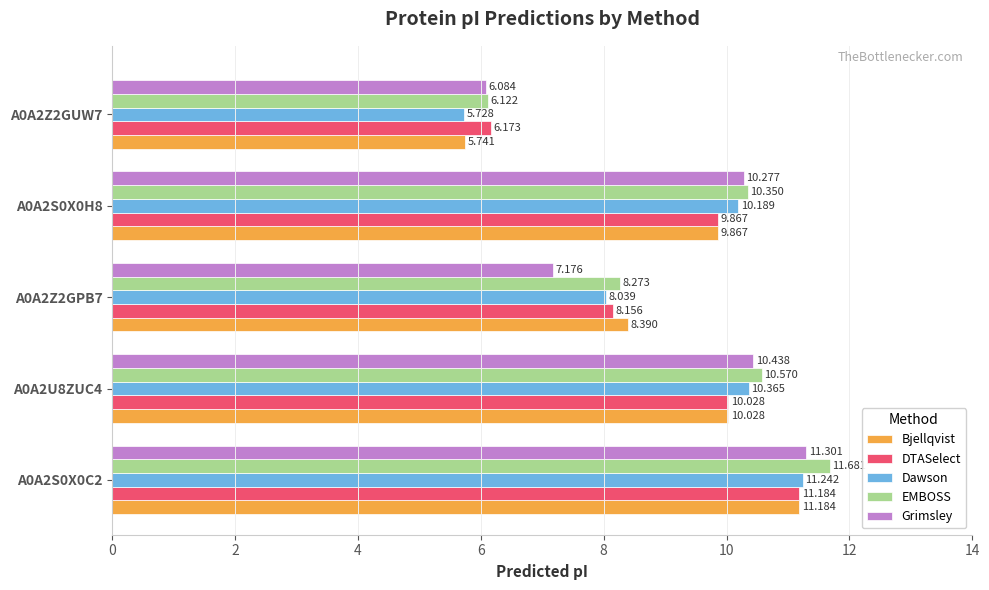

Where is Dawson nearest to the value 8?

A0A2Z2GPB7